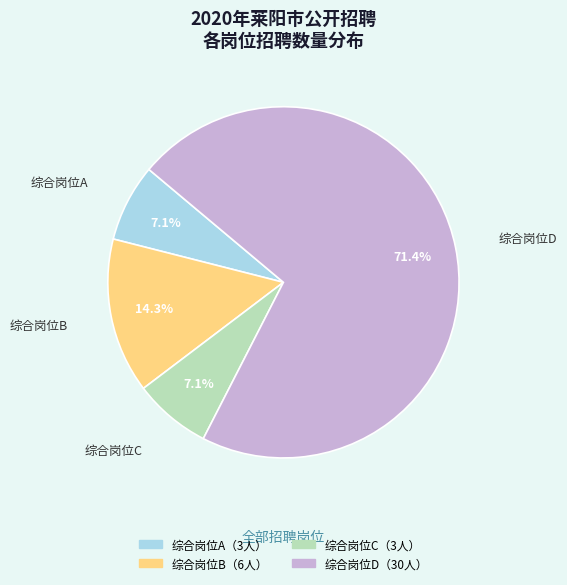

How many slices are in this pie chart?

4